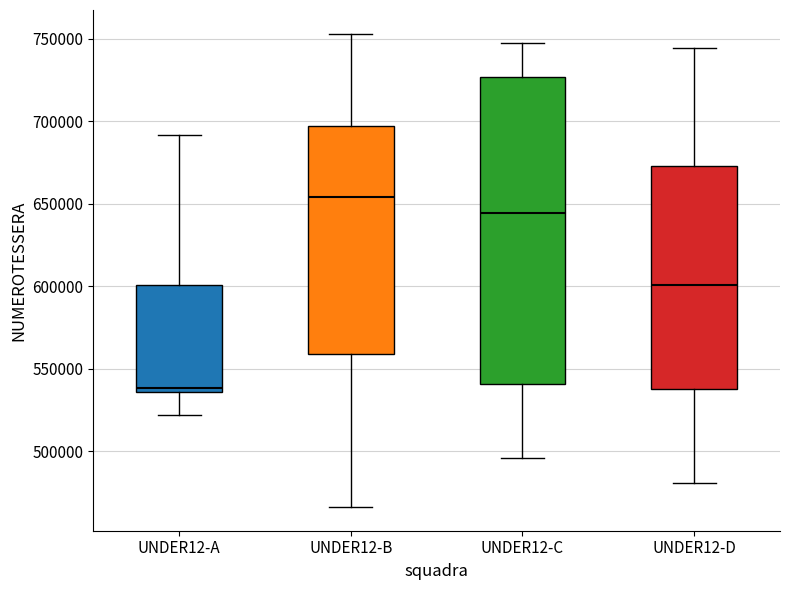

Which box's median line is the highest?

UNDER12-B